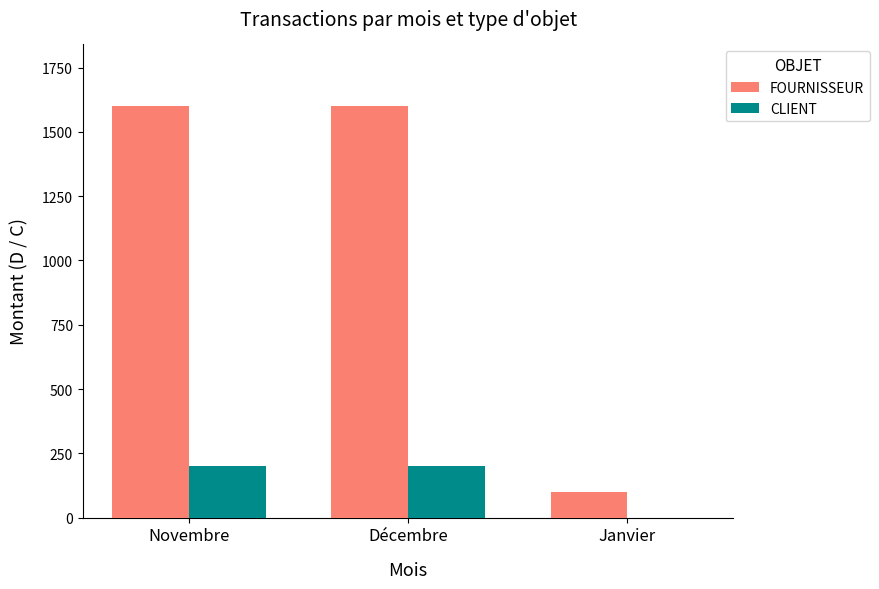

What is the spread (max minus min) of values at Janvier?

100